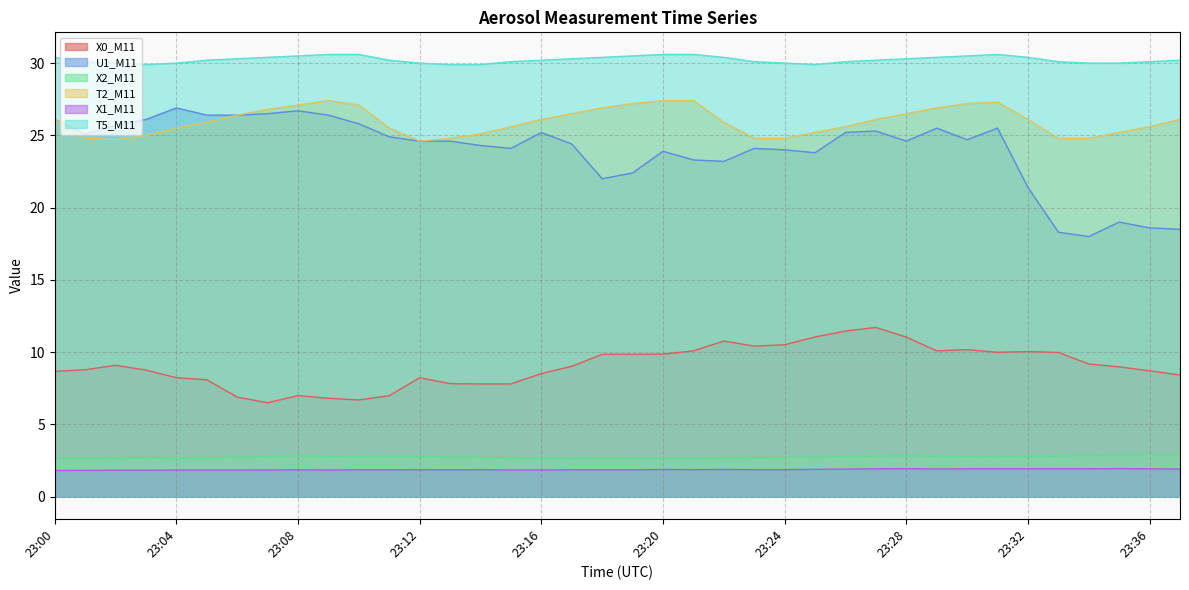

Reading left to right, what are all the values shown in this chart?

X0_M11: 23:00=8.7	23:01=8.8	23:02=9.1	23:03=8.8	23:04=8.2	23:05=8.1	23:06=6.9	23:07=6.5	23:08=7.0	23:09=6.8	23:10=6.7	23:11=7.0	23:12=8.2	23:13=7.8	23:14=7.8	23:15=7.8	23:16=8.5	23:17=9.0	23:18=9.8	23:19=9.8	23:20=9.9	23:21=10.1	23:22=10.8	23:23=10.4	23:24=10.5	23:25=11.1	23:26=11.5	23:27=11.7	23:28=11.0	23:29=10.1	23:30=10.2	23:31=10.0	23:32=10.0	23:33=10.0	23:34=9.2	23:35=9.0	23:36=8.7	23:37=8.4
U1_M11: 23:00=26.1	23:01=25.1	23:02=25.7	23:03=26.1	23:04=26.9	23:05=26.4	23:06=26.4	23:07=26.5	23:08=26.7	23:09=26.4	23:10=25.8	23:11=24.9	23:12=24.6	23:13=24.6	23:14=24.3	23:15=24.1	23:16=25.2	23:17=24.4	23:18=22.0	23:19=22.4	23:20=23.9	23:21=23.3	23:22=23.2	23:23=24.1	23:24=24.0	23:25=23.8	23:26=25.2	23:27=25.3	23:28=24.6	23:29=25.5	23:30=24.7	23:31=25.5	23:32=21.4	23:33=18.3	23:34=18.0	23:35=19.0	23:36=18.6	23:37=18.5
X2_M11: 23:00=2.7	23:01=2.7	23:02=2.7	23:03=2.7	23:04=2.7	23:05=2.7	23:06=2.7	23:07=2.8	23:08=2.8	23:09=2.8	23:10=2.8	23:11=2.8	23:12=2.8	23:13=2.7	23:14=2.7	23:15=2.7	23:16=2.7	23:17=2.6	23:18=2.7	23:19=2.7	23:20=2.7	23:21=2.7	23:22=2.7	23:23=2.7	23:24=2.7	23:25=2.7	23:26=2.8	23:27=2.8	23:28=2.8	23:29=2.8	23:30=2.8	23:31=2.7	23:32=2.8	23:33=2.8	23:34=2.9	23:35=2.9	23:36=2.9	23:37=2.9
T2_M11: 23:00=26.1	23:01=24.8	23:02=24.7	23:03=25.0	23:04=25.5	23:05=25.9	23:06=26.4	23:07=26.8	23:08=27.1	23:09=27.4	23:10=27.1	23:11=25.5	23:12=24.6	23:13=24.8	23:14=25.1	23:15=25.6	23:16=26.1	23:17=26.5	23:18=26.9	23:19=27.2	23:20=27.4	23:21=27.4	23:22=25.9	23:23=24.8	23:24=24.8	23:25=25.2	23:26=25.6	23:27=26.1	23:28=26.5	23:29=26.9	23:30=27.2	23:31=27.3	23:32=26.1	23:33=24.8	23:34=24.8	23:35=25.2	23:36=25.6	23:37=26.1
X1_M11: 23:00=1.8	23:01=1.8	23:02=1.8	23:03=1.8	23:04=1.8	23:05=1.8	23:06=1.8	23:07=1.9	23:08=1.9	23:09=1.9	23:10=1.9	23:11=1.9	23:12=1.9	23:13=1.9	23:14=1.9	23:15=1.9	23:16=1.9	23:17=1.9	23:18=1.9	23:19=1.9	23:20=1.9	23:21=1.9	23:22=1.9	23:23=1.9	23:24=1.9	23:25=1.9	23:26=1.9	23:27=1.9	23:28=1.9	23:29=1.9	23:30=1.9	23:31=1.9	23:32=1.9	23:33=1.9	23:34=1.9	23:35=1.9	23:36=1.9	23:37=1.9
T5_M11: 23:00=30.4	23:01=30.1	23:02=30.0	23:03=29.9	23:04=30.0	23:05=30.2	23:06=30.3	23:07=30.4	23:08=30.5	23:09=30.6	23:10=30.6	23:11=30.2	23:12=30.0	23:13=29.9	23:14=29.9	23:15=30.1	23:16=30.2	23:17=30.3	23:18=30.4	23:19=30.5	23:20=30.6	23:21=30.6	23:22=30.4	23:23=30.1	23:24=30.0	23:25=29.9	23:26=30.1	23:27=30.2	23:28=30.3	23:29=30.4	23:30=30.5	23:31=30.6	23:32=30.4	23:33=30.1	23:34=30.0	23:35=30.0	23:36=30.1	23:37=30.2